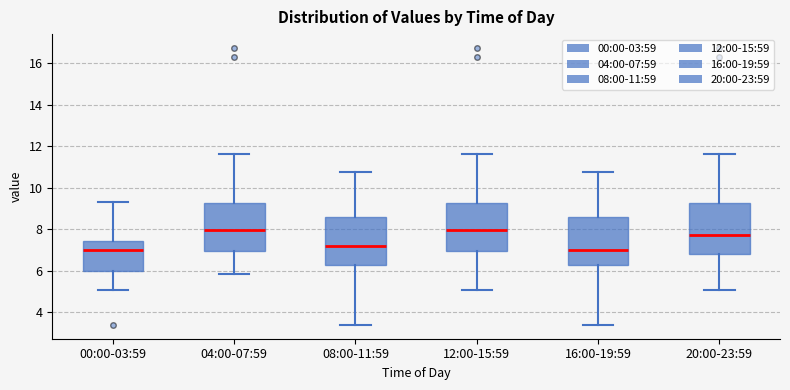

Where does the median line of the box for 00:00-03:59 sit on the y-axis? The values are not printed on the chart, so give them approximately, as read against the axis.

7.0